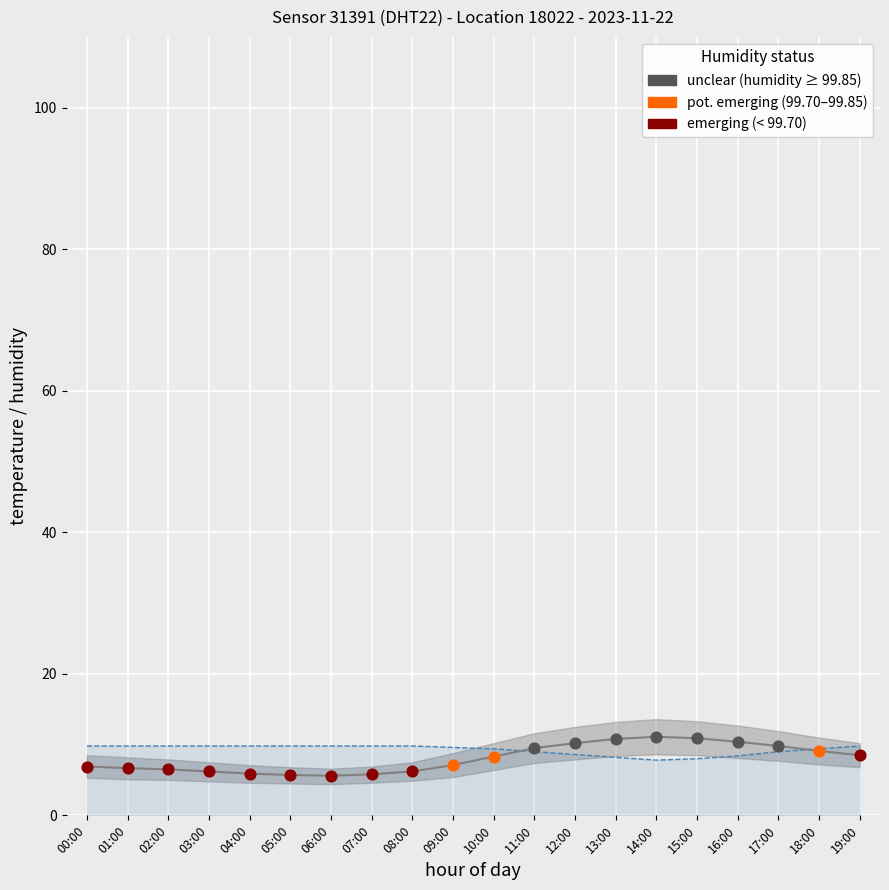

Which series reaches the minimum Y coordinate?

temperature